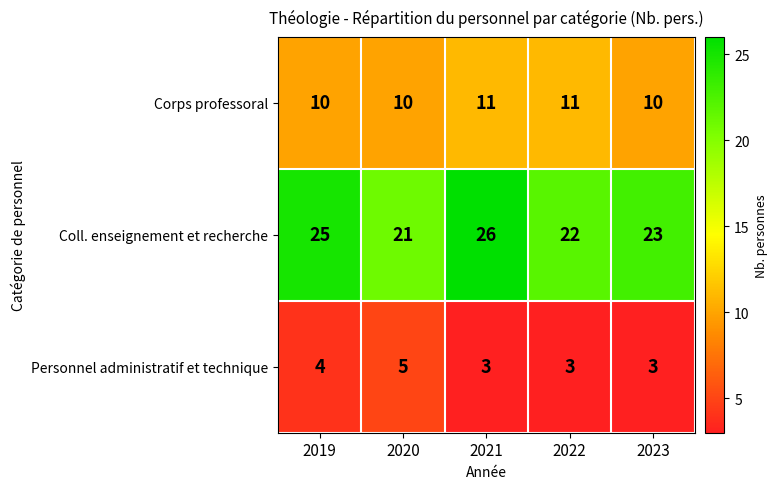

What is the sum of all Coll. enseignement et recherche values?

117